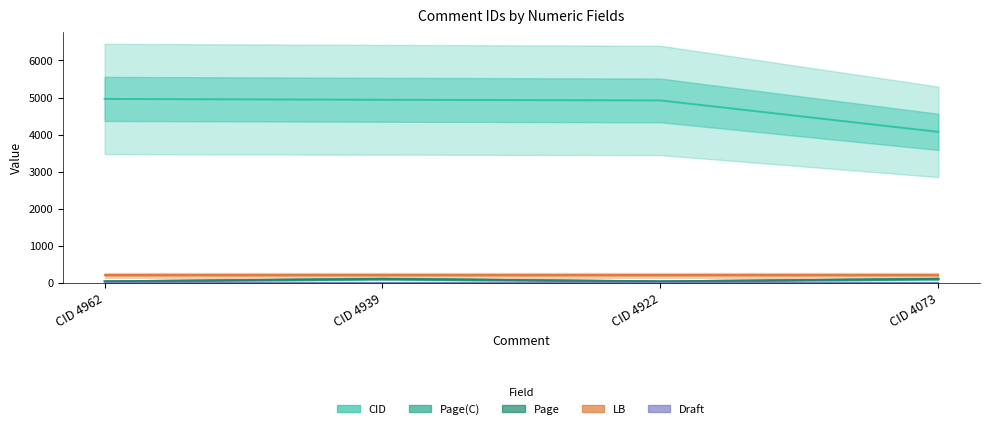

How many data points in Page(C) are less than 104?

2